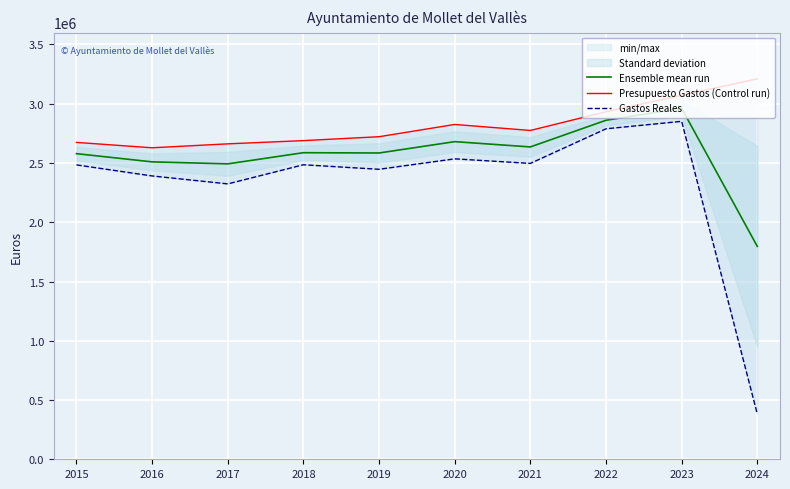

What is the difference between the Presupuesto Gastos (Control run) values at 2015 and 2021?

100840.5